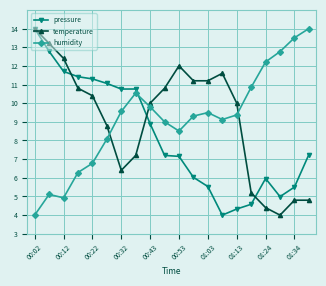

What is the minimum value shown in the chart?

4.0